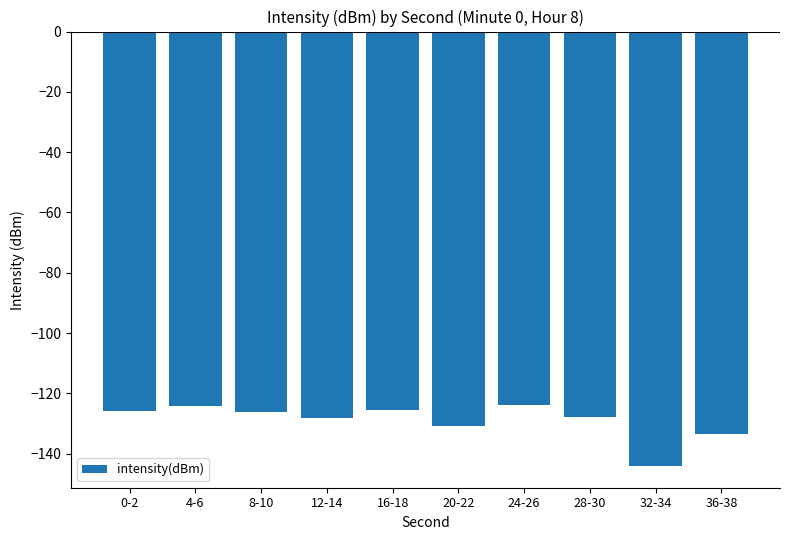

What position from the right is 20-22?

5